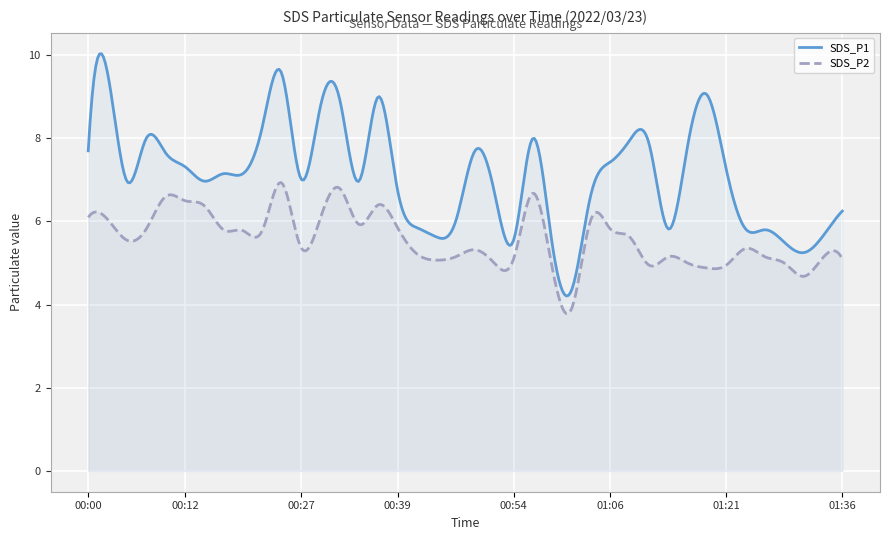

Reading right to left, extract all data points from this chart.

SDS_P1: 01:36=6.2	01:33=5.7	01:31=5.2	01:28=5.5	01:26=5.8	01:23=5.8	01:21=7.2	01:18=9.1	01:16=7.8	01:14=5.8	01:11=7.9	01:09=8.0	01:06=7.4	01:04=6.7	01:01=4.3	00:59=5.5	00:56=8.0	00:54=5.5	00:51=6.7	00:49=7.7	00:47=6.0	00:44=5.6	00:42=5.8	00:39=6.8	00:37=9.0	00:34=7.0	00:32=8.9	00:29=8.8	00:27=7.0	00:24=9.6	00:22=8.3	00:20=7.2	00:17=7.2	00:15=7.0	00:12=7.3	00:10=7.7	00:07=8.0	00:05=7.0	00:02=9.6	00:00=7.7
SDS_P2: 01:36=5.1	01:33=5.1	01:31=4.7	01:28=5.0	01:26=5.2	01:23=5.3	01:21=5.0	01:18=4.9	01:16=5.0	01:14=5.2	01:11=5.0	01:09=5.6	01:06=5.8	01:04=6.0	01:01=3.9	00:59=4.9	00:56=6.7	00:54=5.1	00:51=5.0	00:49=5.3	00:47=5.2	00:44=5.1	00:42=5.2	00:39=5.8	00:37=6.4	00:34=5.9	00:32=6.8	00:29=6.1	00:27=5.4	00:24=6.9	00:22=5.8	00:20=5.8	00:17=5.8	00:15=6.4	00:12=6.5	00:10=6.6	00:07=5.8	00:05=5.5	00:02=6.0	00:00=6.1